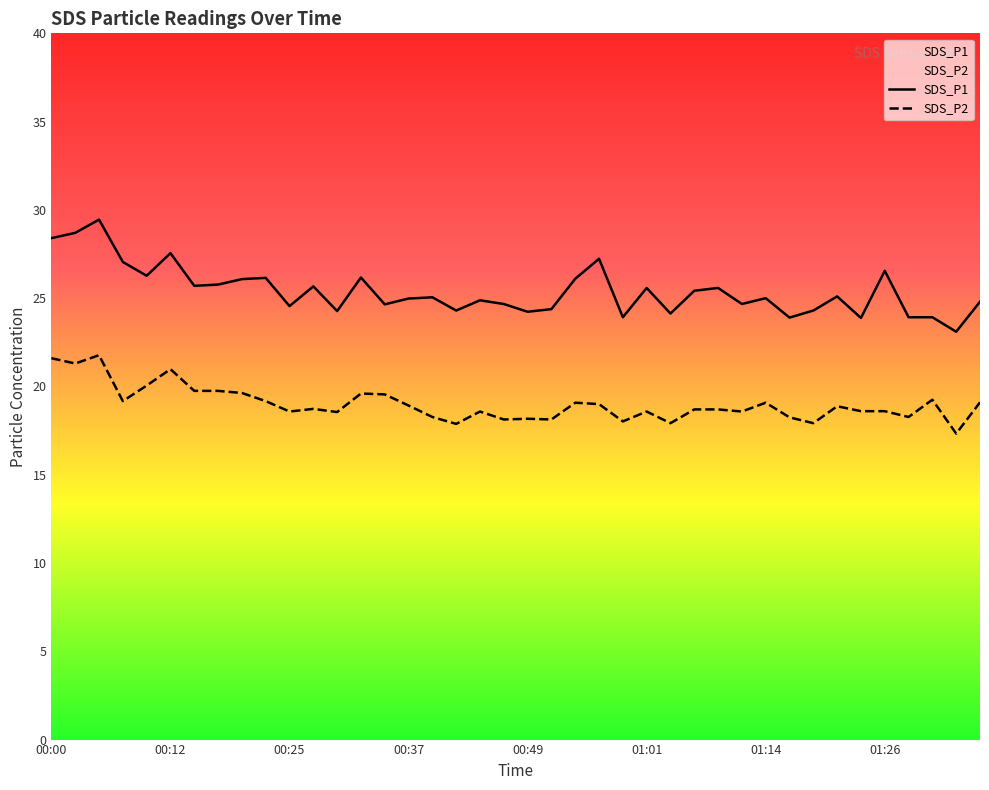

List the series in order of their overall mean, highest first.

SDS_P1, SDS_P2